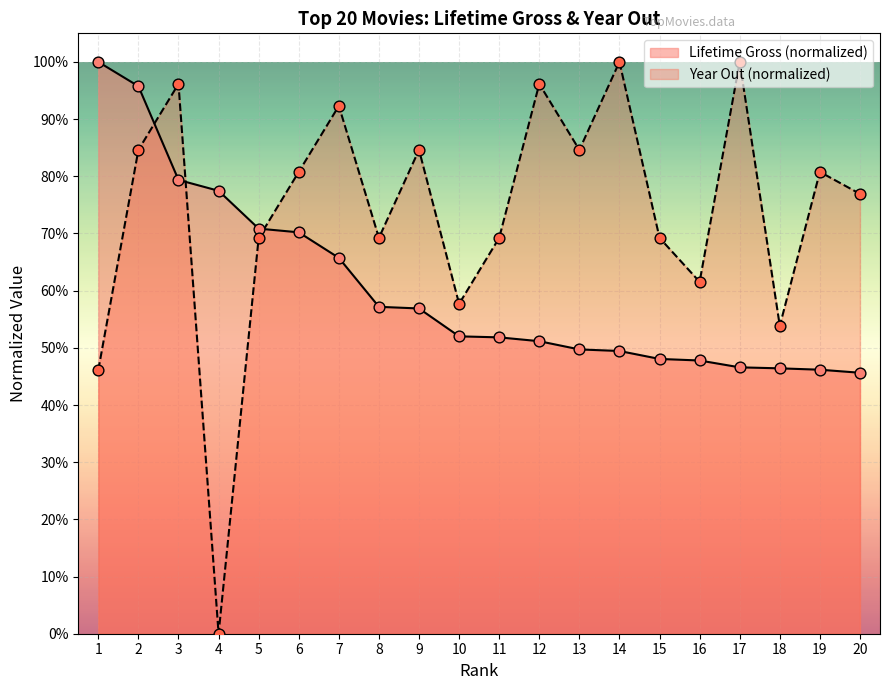

At which category is the sum across all series the highest?

2